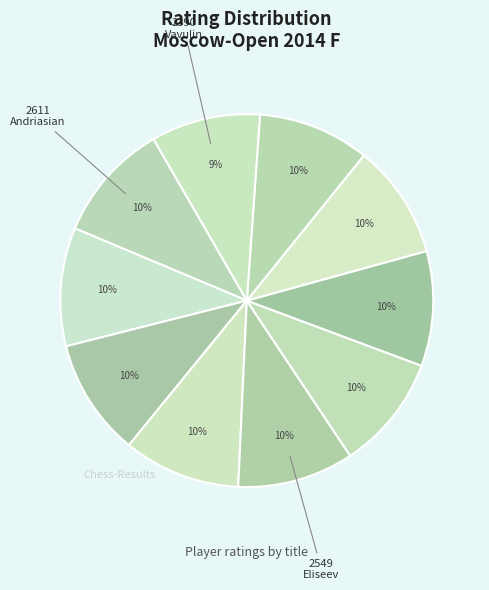

What is the smallest slice in the pie chart?

IM Vavulin